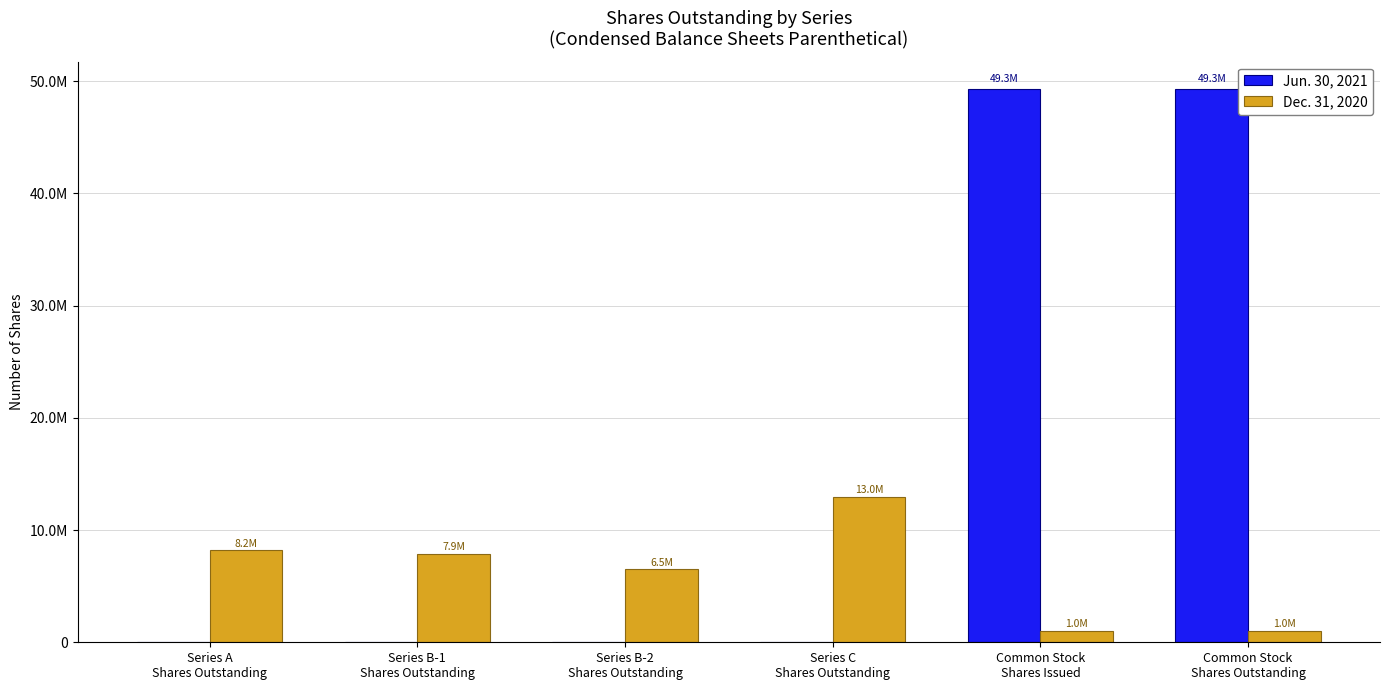

What is the difference between the Dec. 31, 2020 values at Series A
Shares Outstanding and Common Stock
Shares Outstanding?

7177621